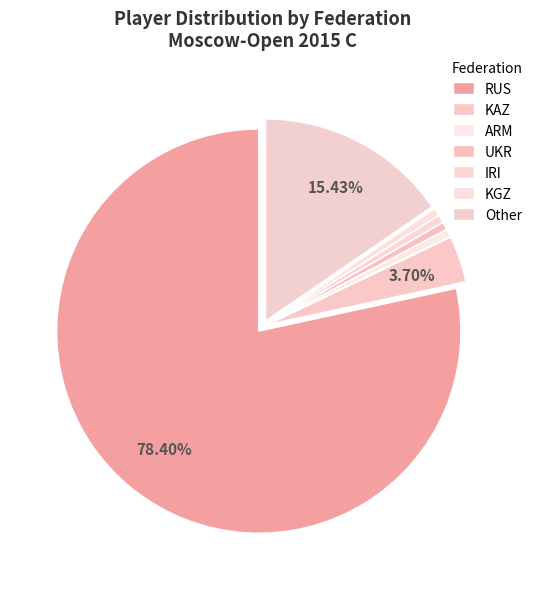

What is the largest slice in the pie chart?

RUS